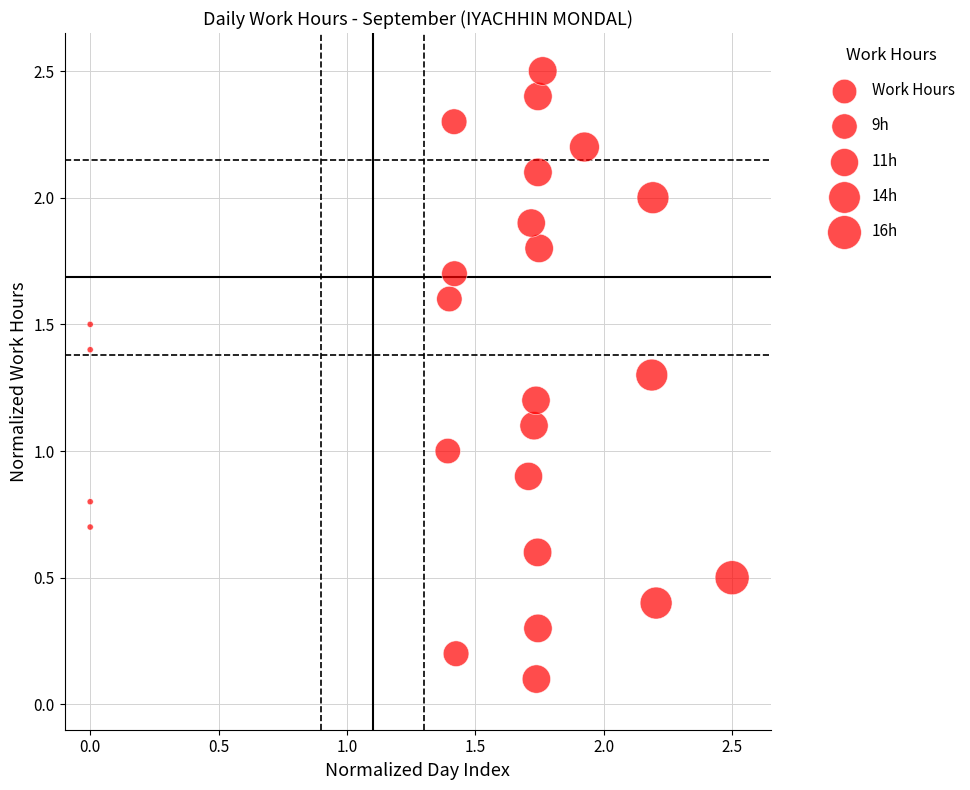

What is the range of X values (max minus min)?

2.5